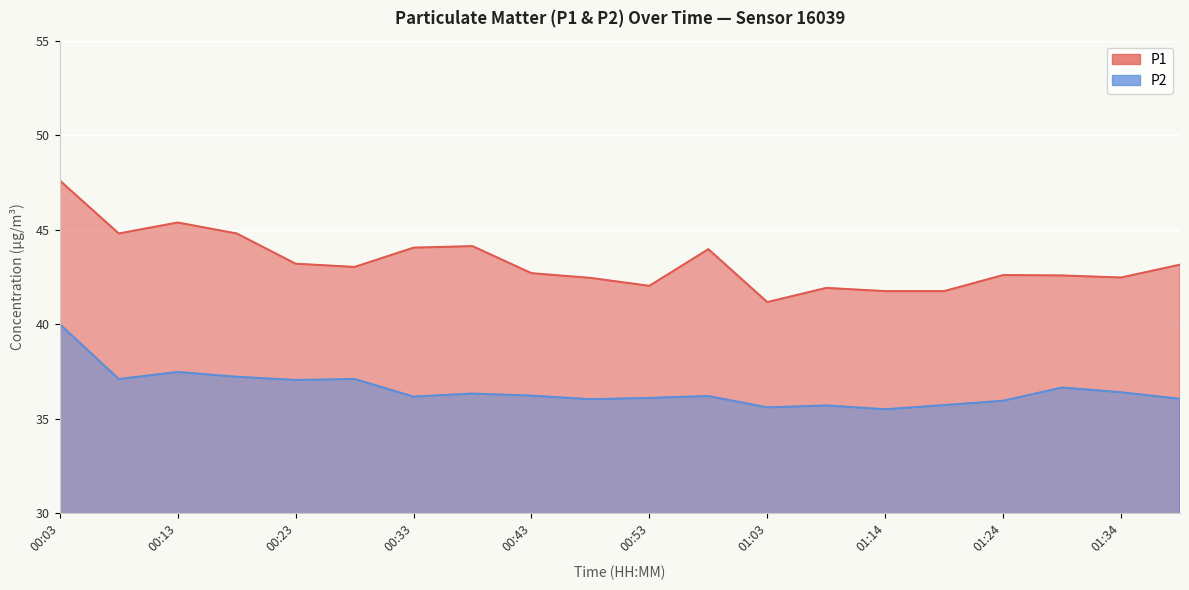

What is the total value across all series at 00:58?

80.2